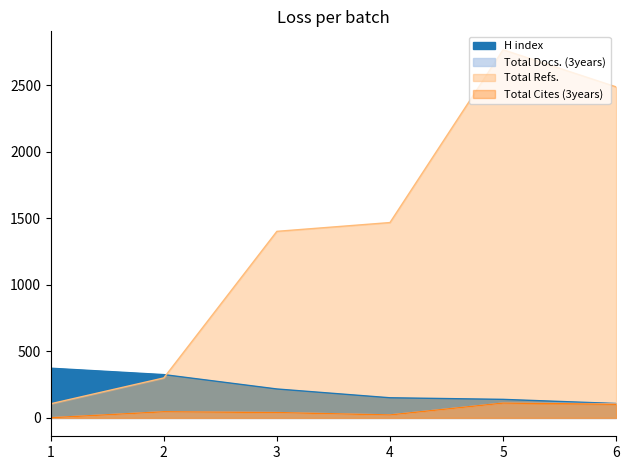

At which label is Total Refs. closest to 1435?

4